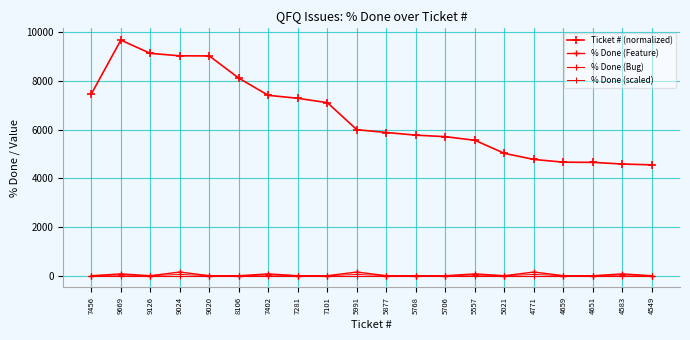

What are all the series names shown in the legend?

Ticket # (normalized), % Done (Feature), % Done (Bug), % Done (scaled)